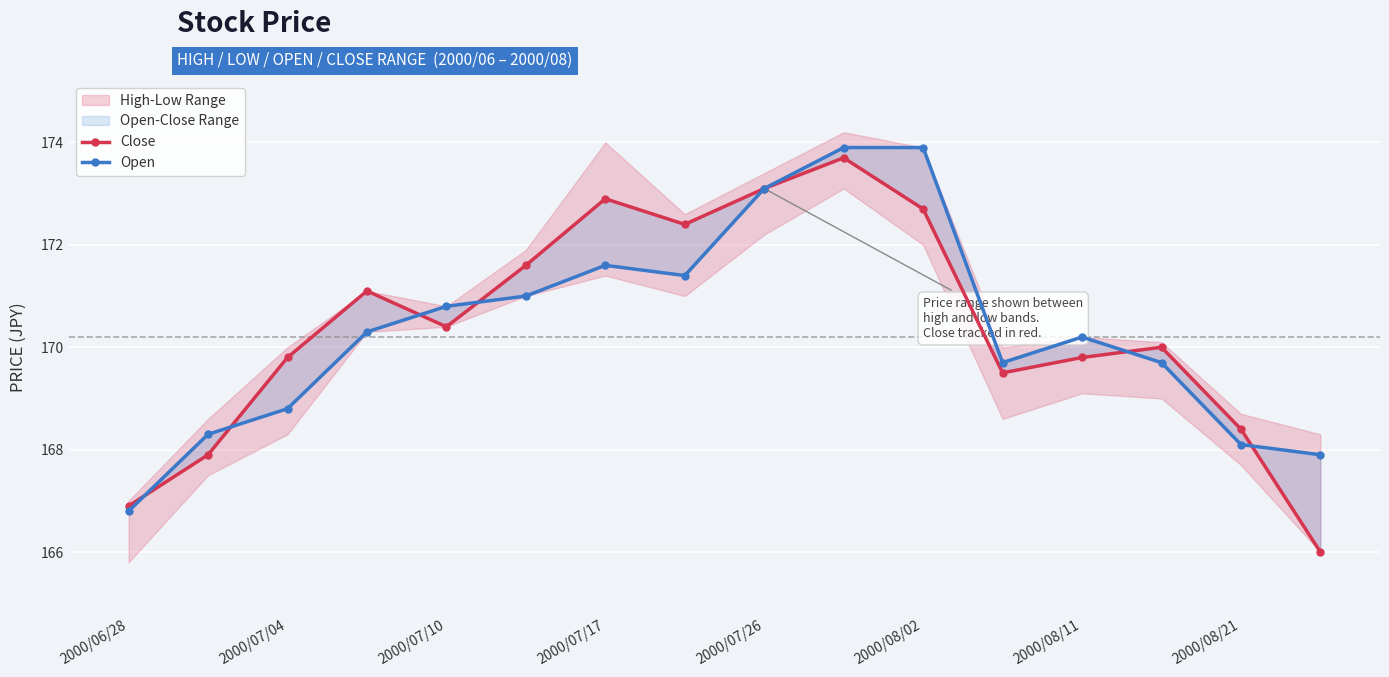

Which series has the widest spread of values?

Close